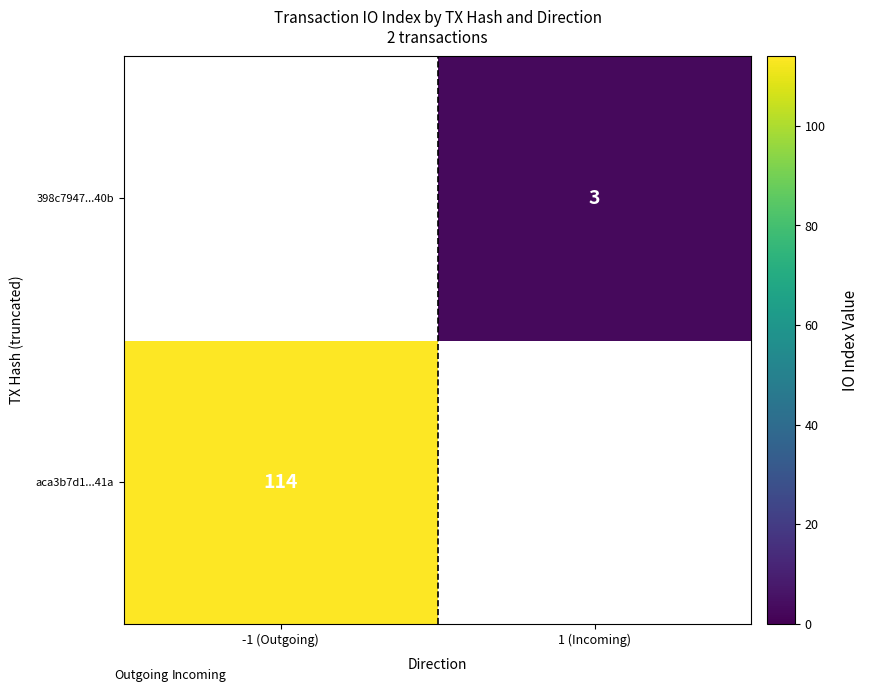

The 398c7947...40b series shows 3 at 1 (Incoming). True or false?

True